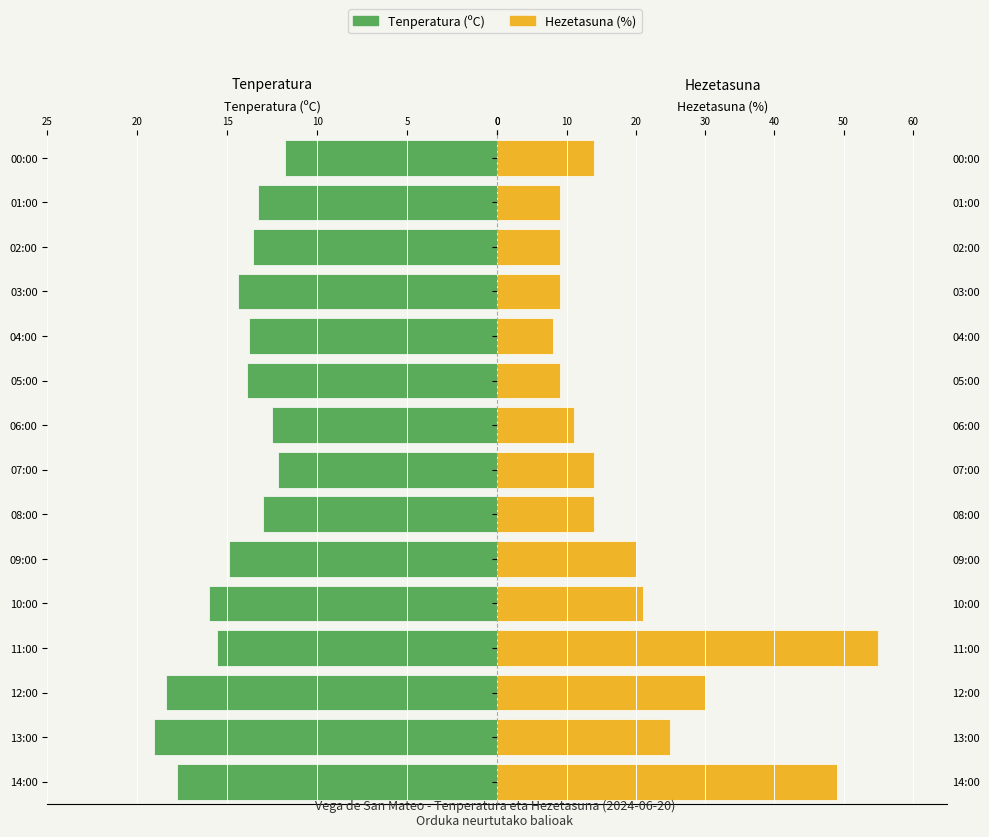

Which series changed the most between 06:00 and 04:00?

Hezetasuna (%)